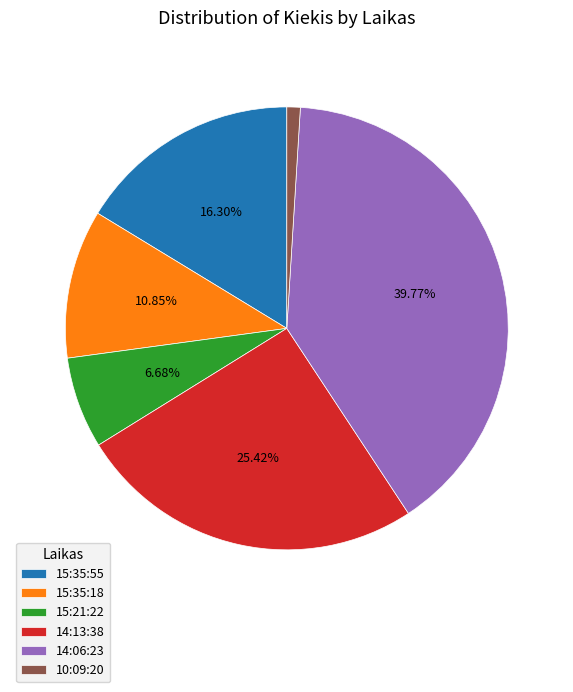

Count the number of slices in the pie.

6